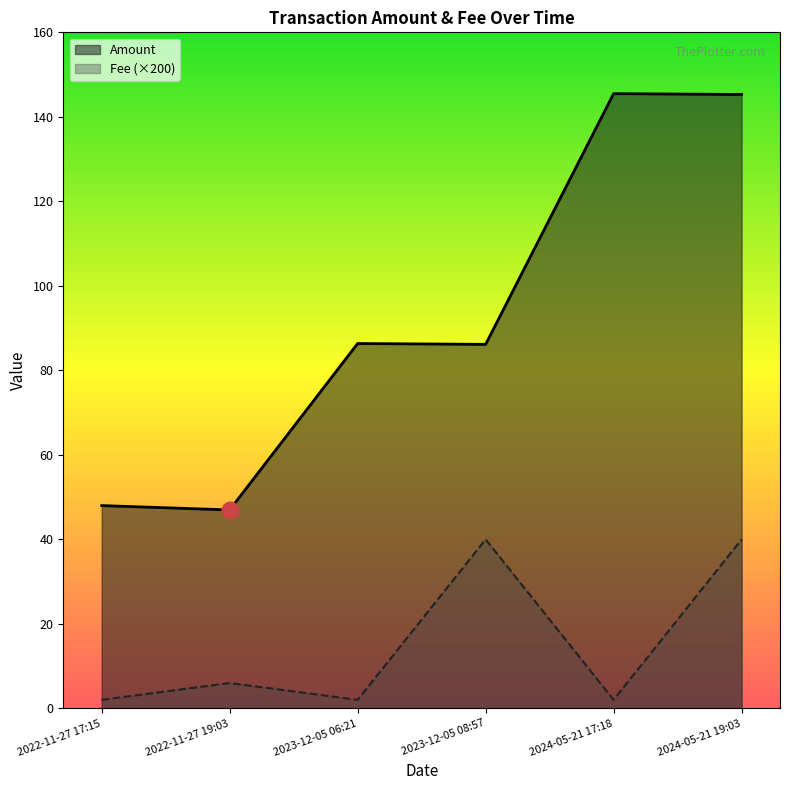

True or false: Fee (×200) and Amount cross at least once.

False